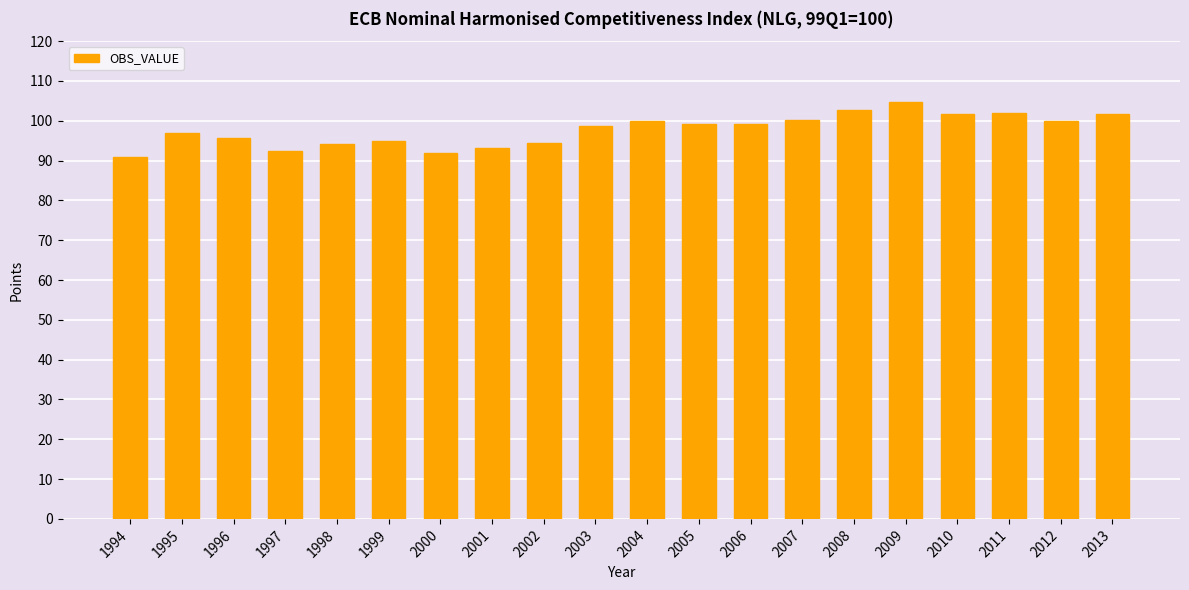

What is the average value?

97.7